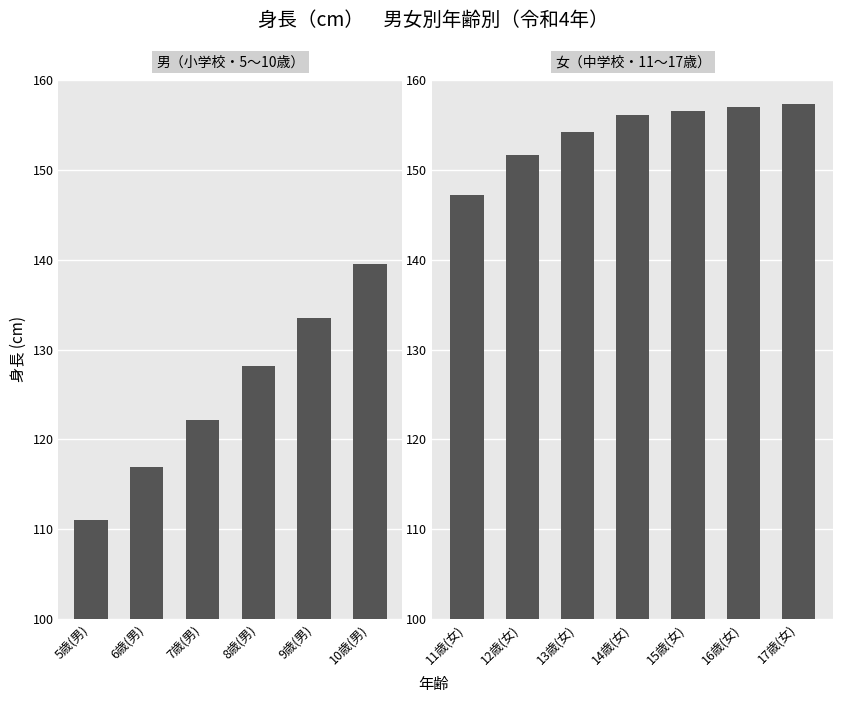

How many values in the female_height_r4 series exceed 147?

7